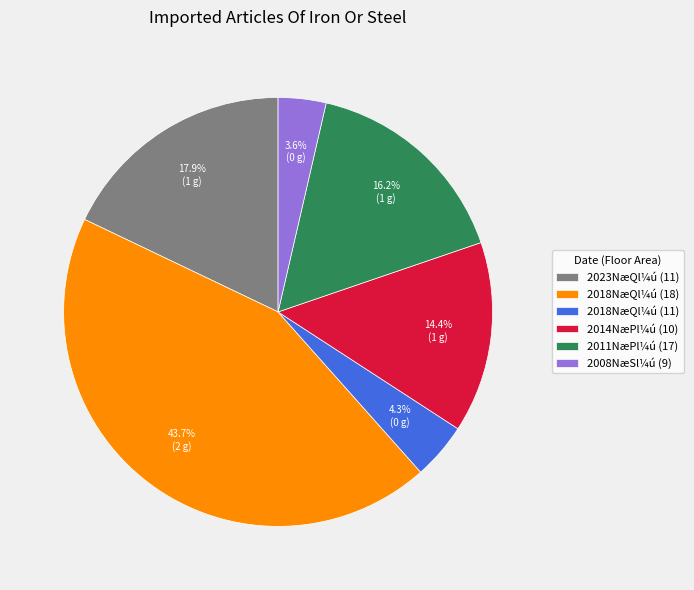

Combined, do 2014NæPl¼ú (10) and 2023NæQl¼ú (11) account for over 50%?

No